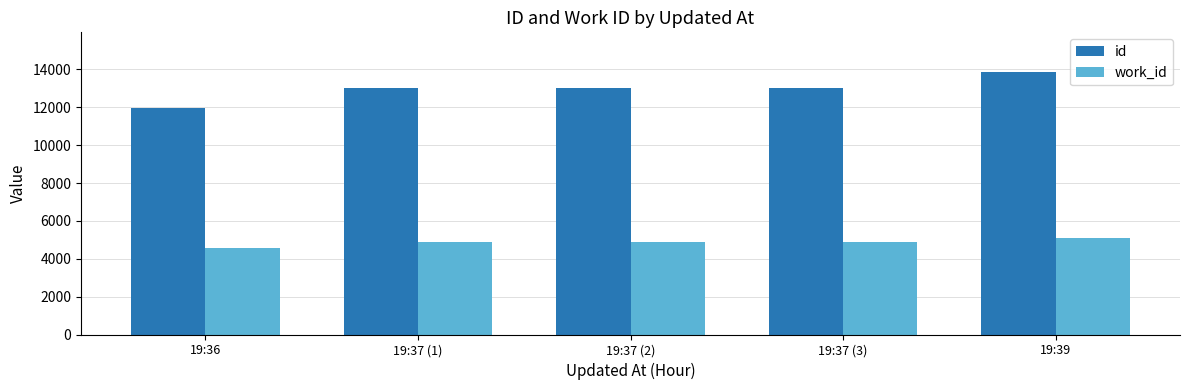

At which category is the sum across all series the highest?

19:39